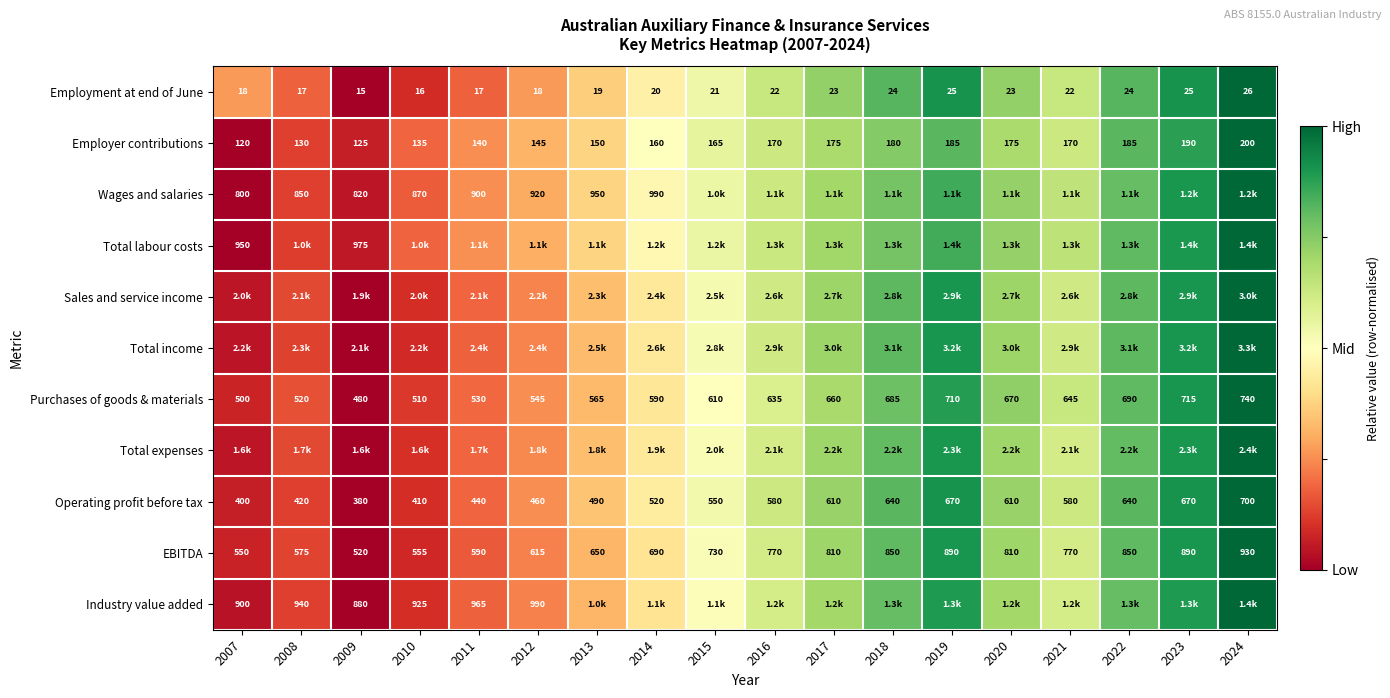

Is the value of Operating profit before tax at 2012 greater than the value of EBITDA at 2011?

No